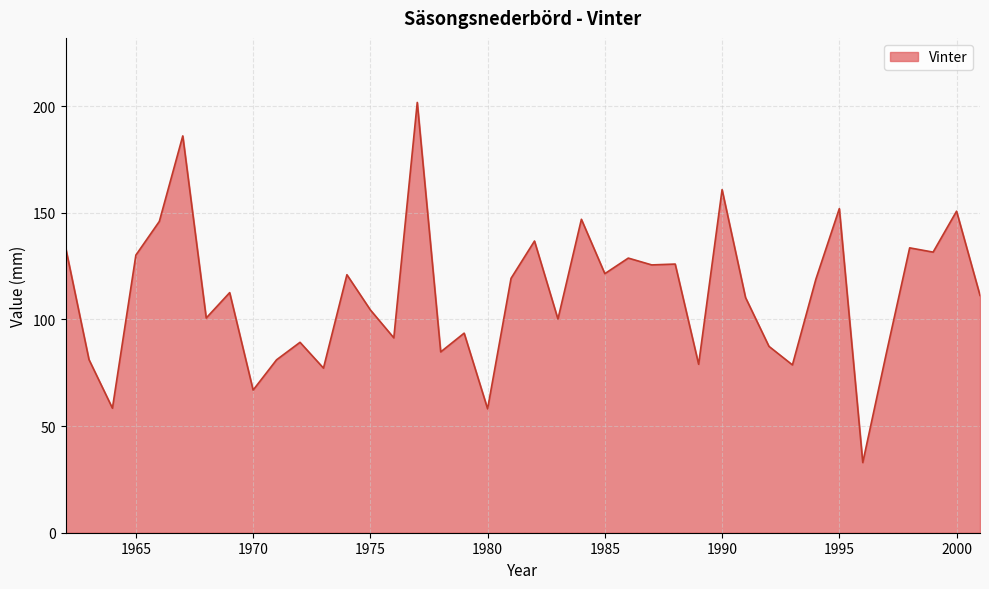

What is the greatest value displayed?

201.8